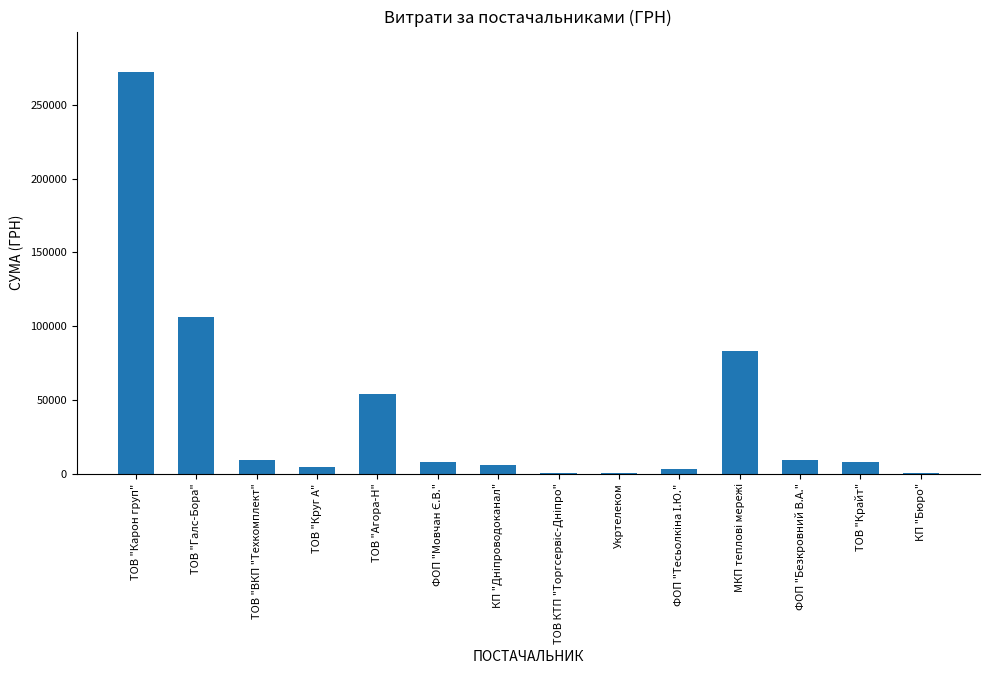

What is the sum of all values?

564444.3